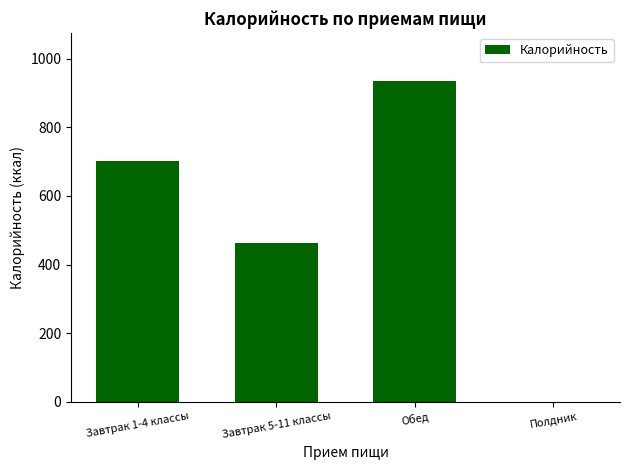

How many series are shown in this chart?

1